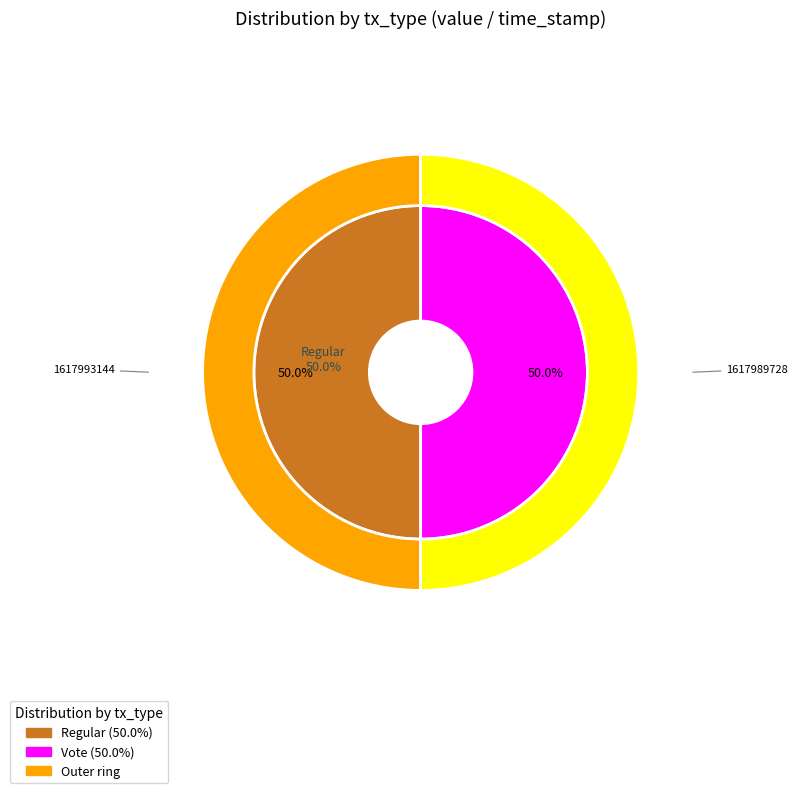

Is there any slice that represents more than half of the pie?

Yes